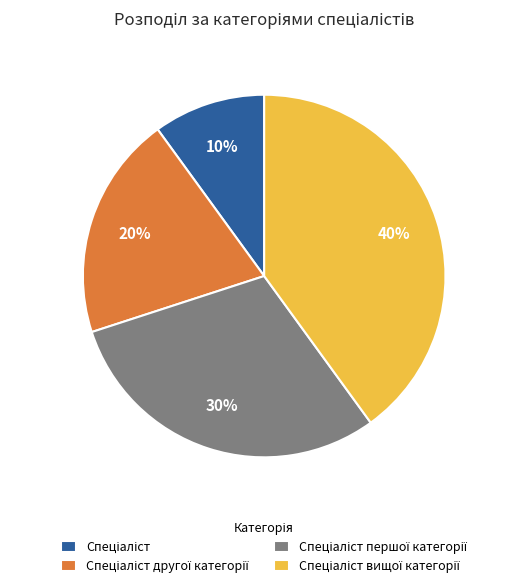

To the nearest percent, what is the average slice percentage?

25%